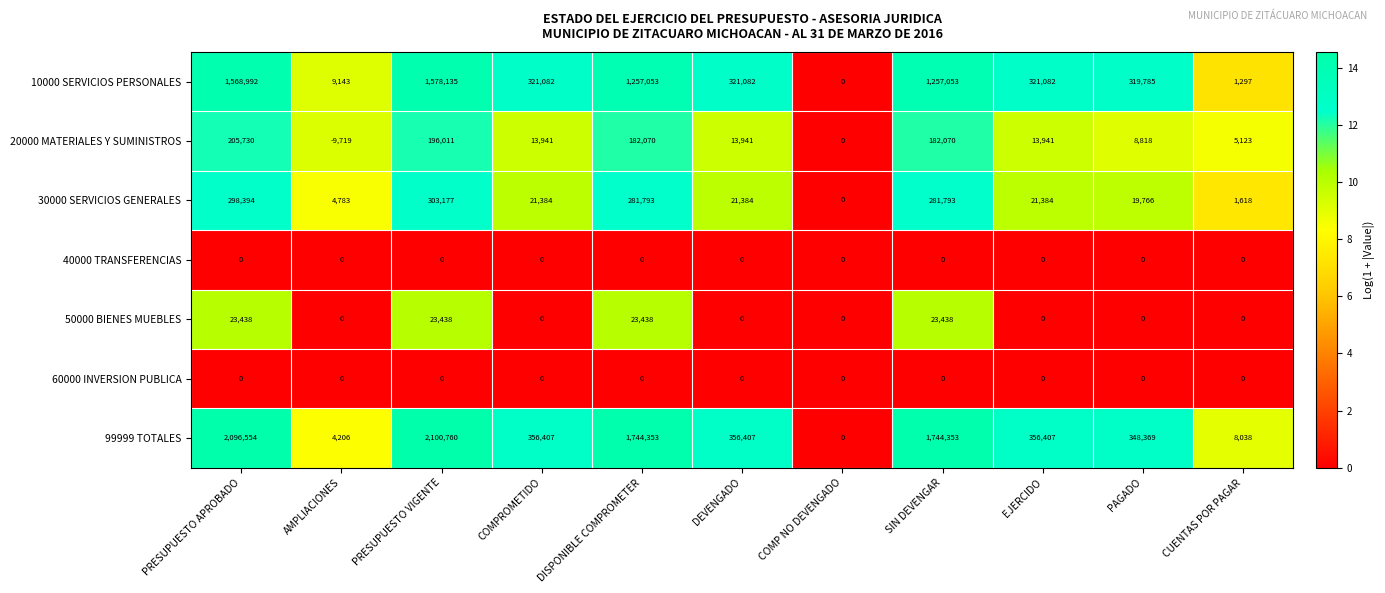

At which label does 30000 SERVICIOS GENERALES reach its peak?

PRESUPUESTO VIGENTE